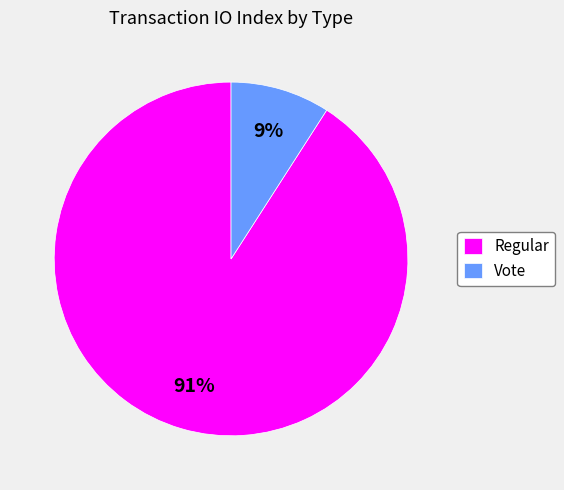

The Vote slice represents 9% of the pie. True or false?

True